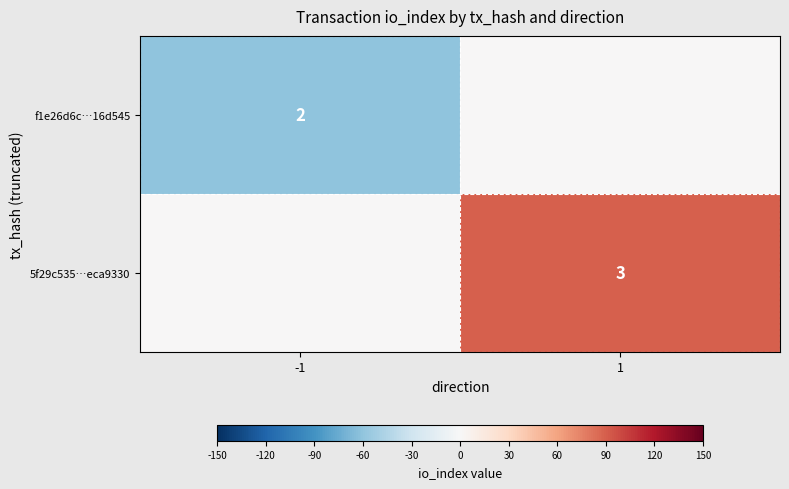

The 5f29c535…eca9330 series shows 5 at 1. True or false?

False